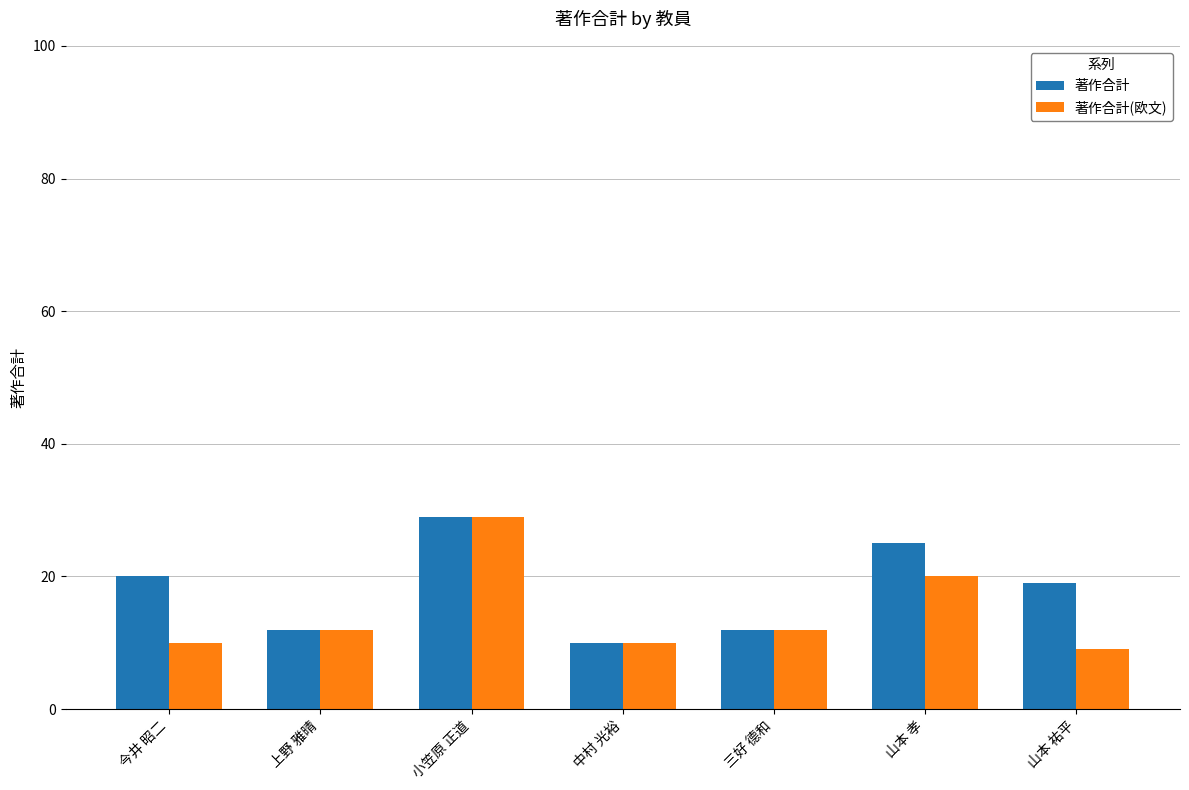

What is the sum of all 著作合計(欧文) values?

102